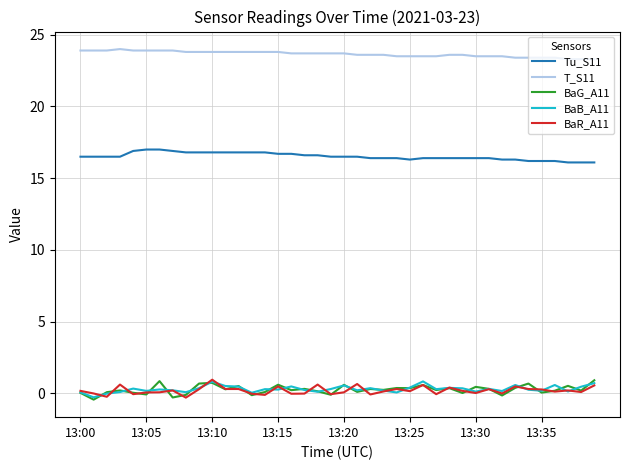

What is the highest value of the Tu_S11 series?

17.0